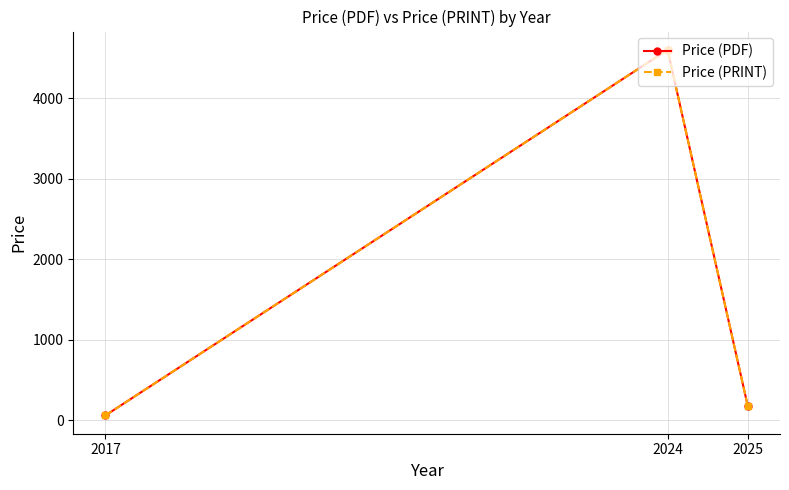

What is the sum of the Price (PRINT) values at 2025 and 2024?

4772.2